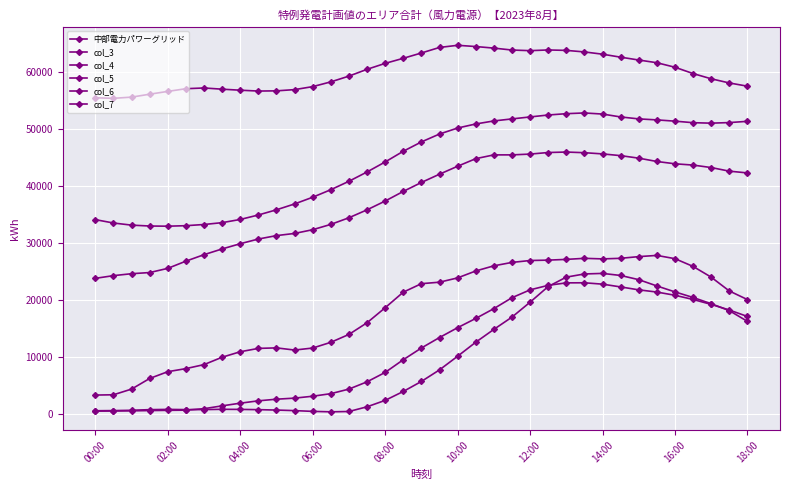

How many distinct data groups are displayed?

6